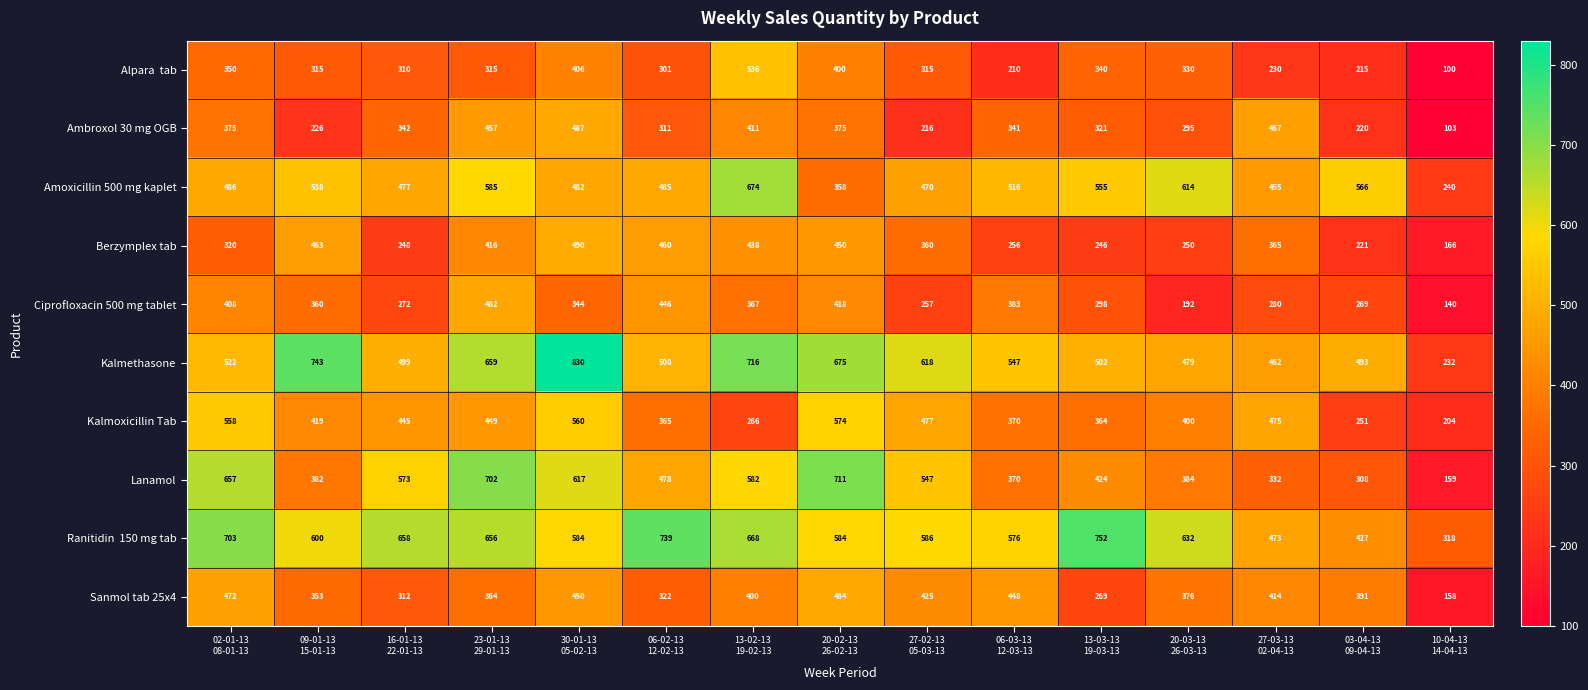

What is the maximum value for Sanmol tab 25x4?

484